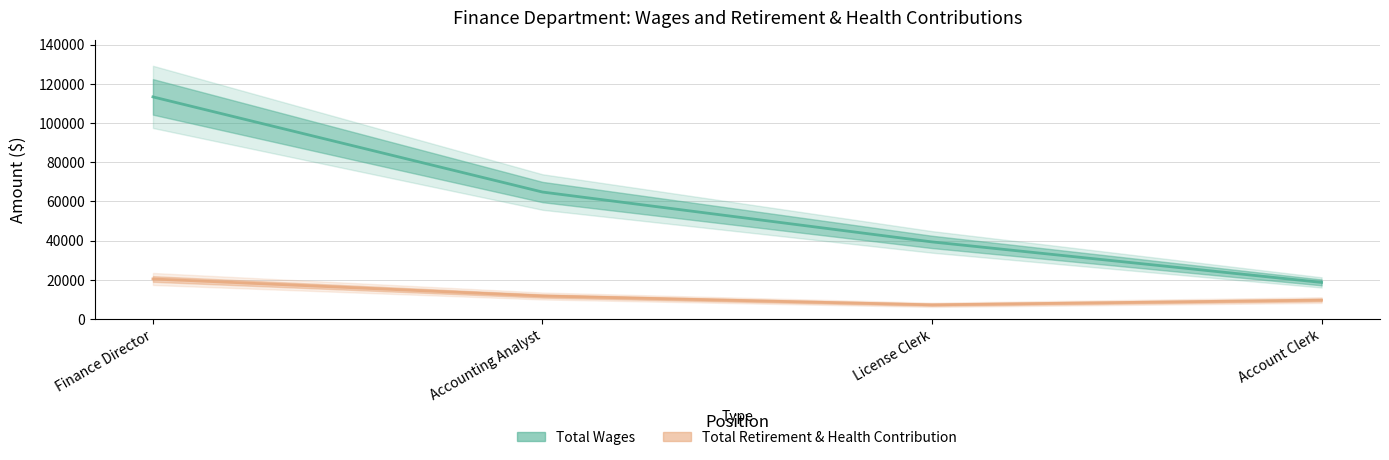

True or false: Total Wages and Total Retirement & Health Contribution cross at least once.

False